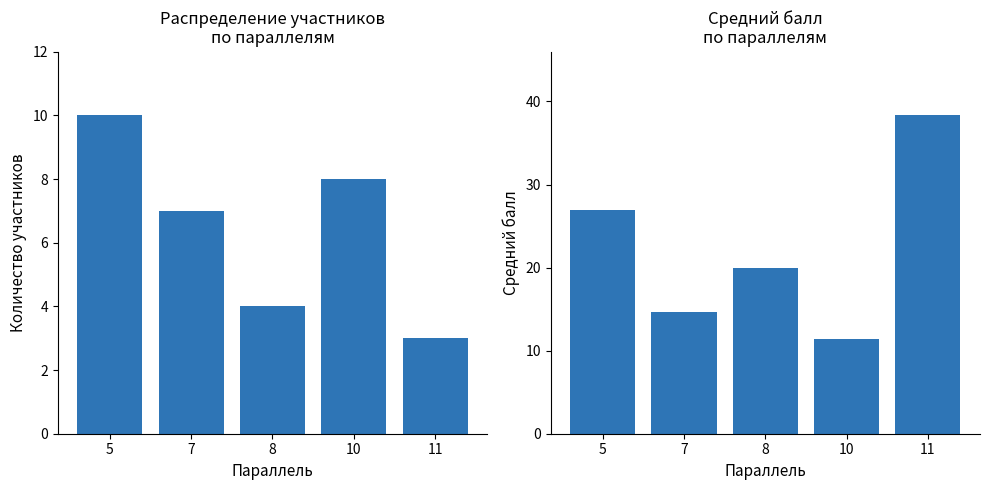

Between 7 and 8, which series saw the biggest shift?

Средний балл